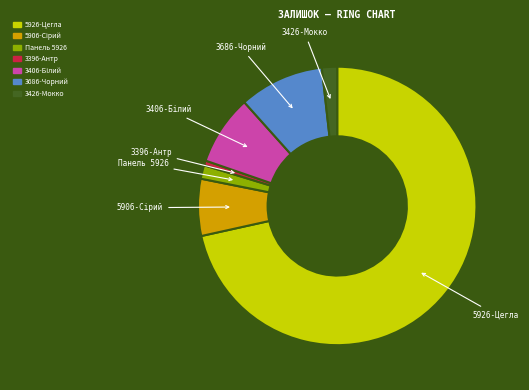

Does any single category account for the majority?

Yes